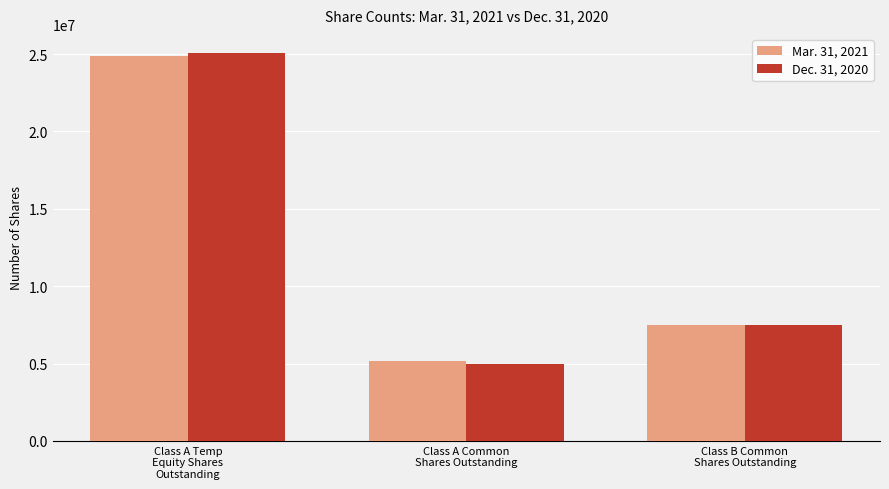

What is the value of the Mar. 31, 2021 bar at the 3rd from the left?

7500000